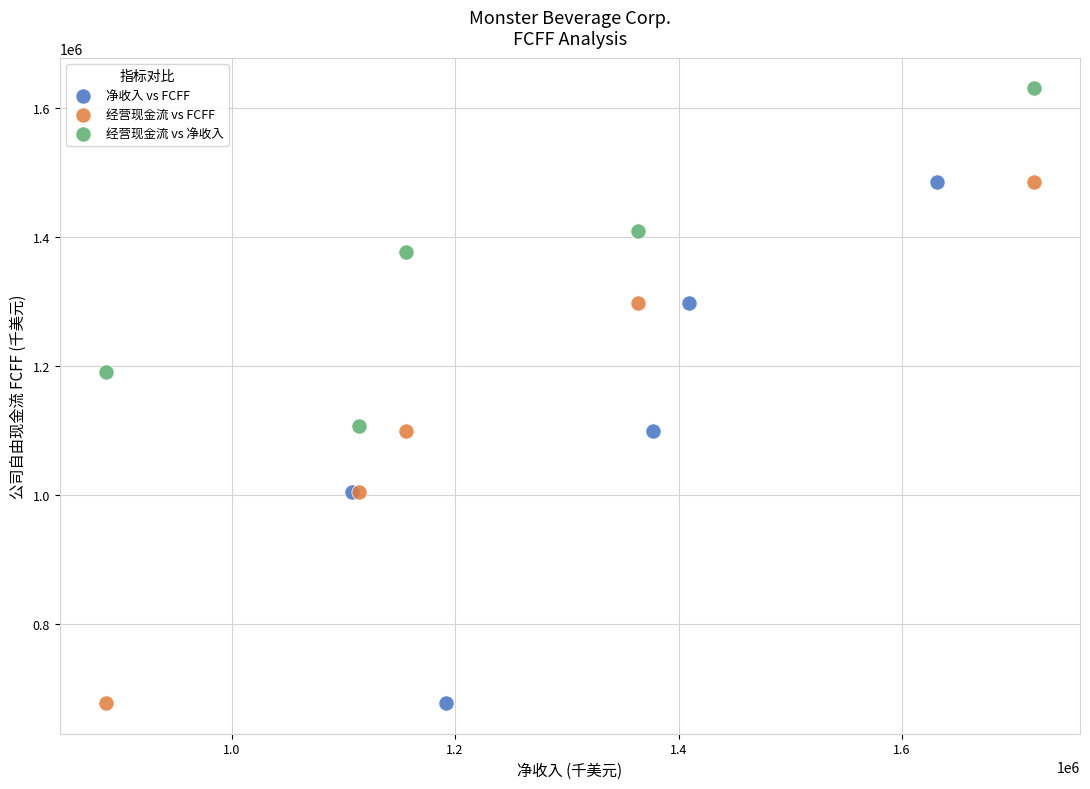

Which series contains the highest Y value?

经营现金流 vs 净收入